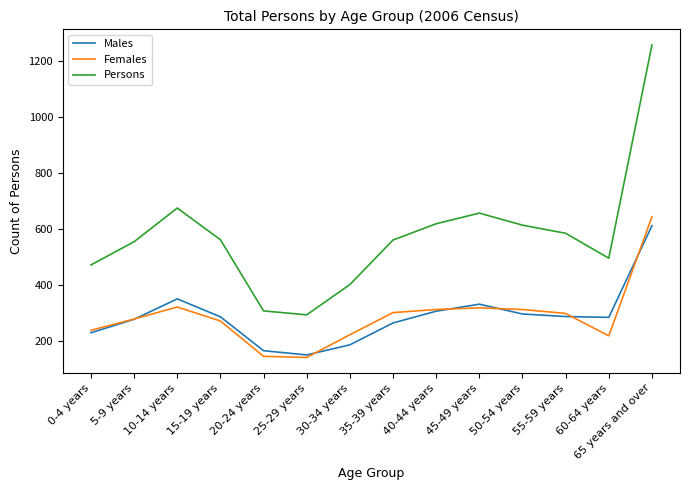

At which label does Females reach its peak?

65 years and over